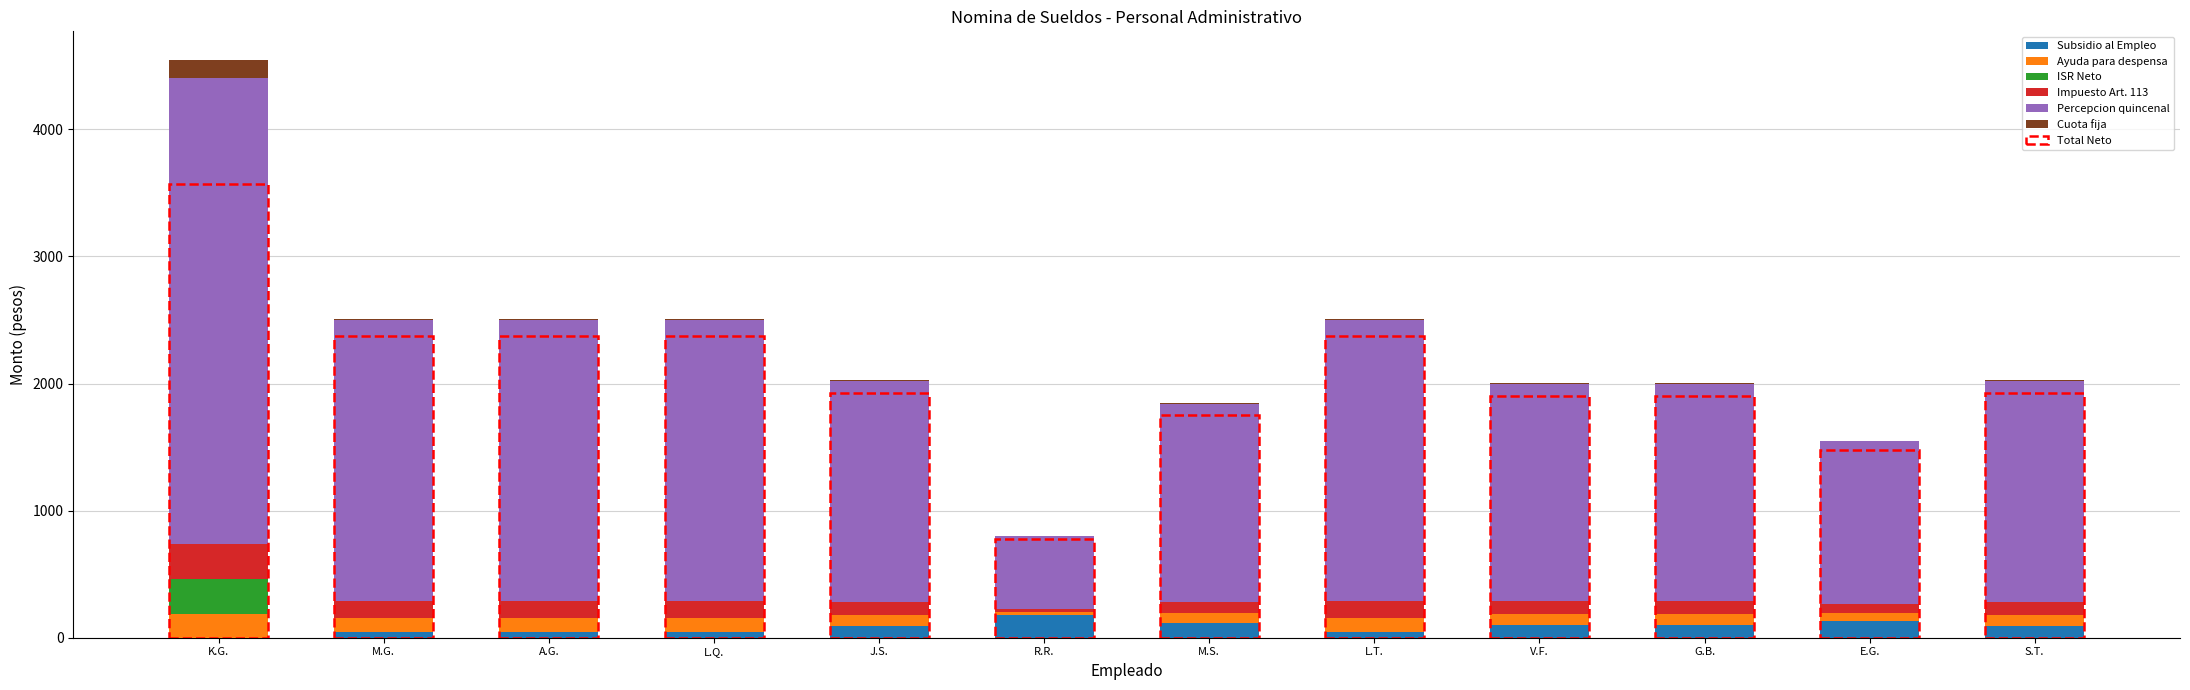

What is the maximum value for Subsidio al Empleo?

177.2